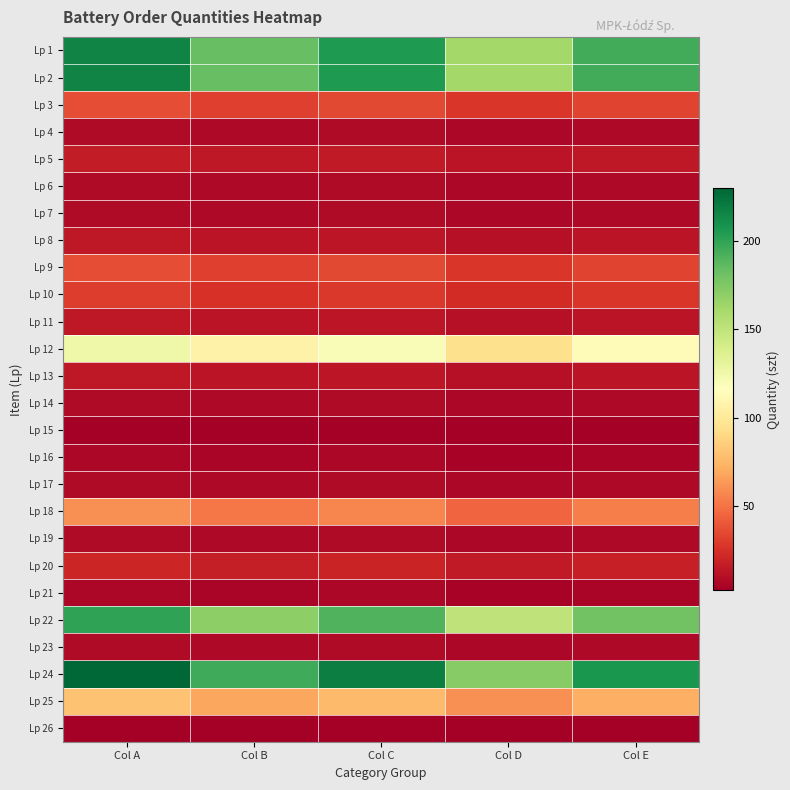

At Col A, list the series in order from smallest to largest.

Lp 15, Lp 26, Lp 16, Lp 21, Lp 4, Lp 6, Lp 7, Lp 14, Lp 17, Lp 19, Lp 23, Lp 8, Lp 11, Lp 13, Lp 5, Lp 20, Lp 10, Lp 3, Lp 9, Lp 18, Lp 25, Lp 12, Lp 22, Lp 1, Lp 2, Lp 24